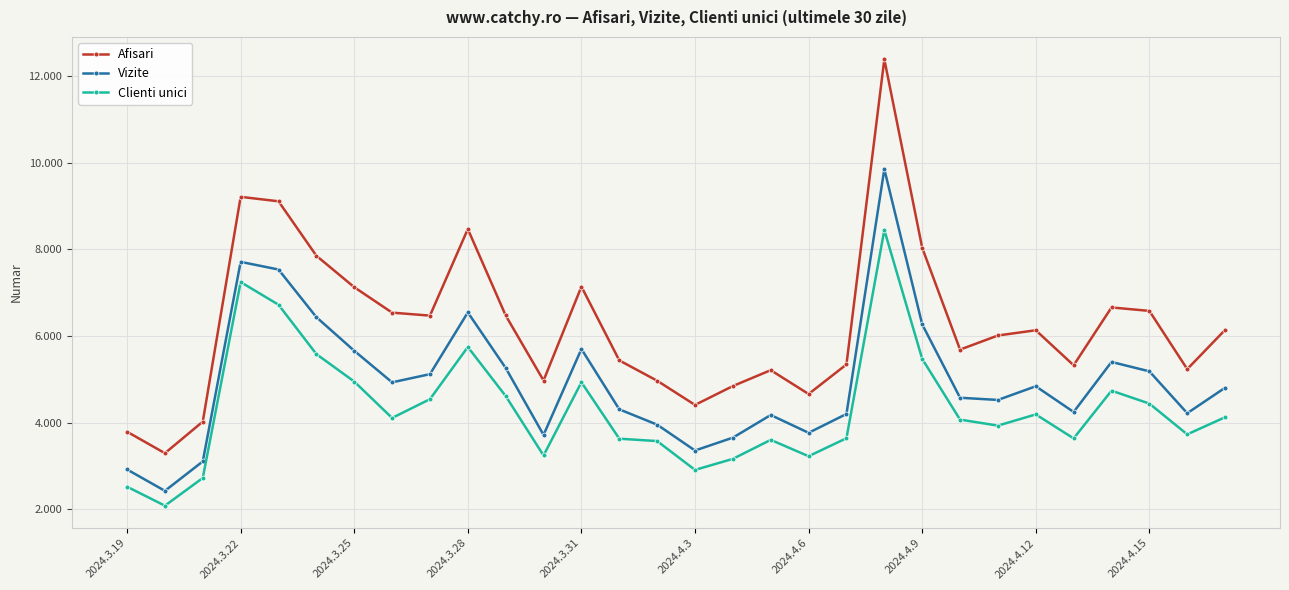

What are all the series names shown in the legend?

Afisari, Vizite, Clienti unici